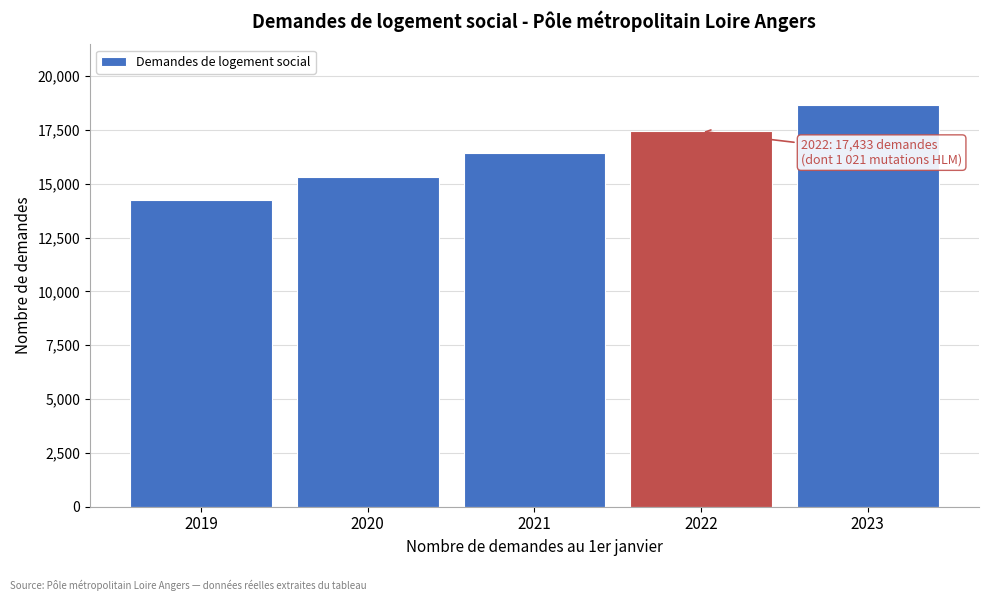

Reading left to right, transcribe all the data shown in this chart.

14251	15300	16428	17433	18670